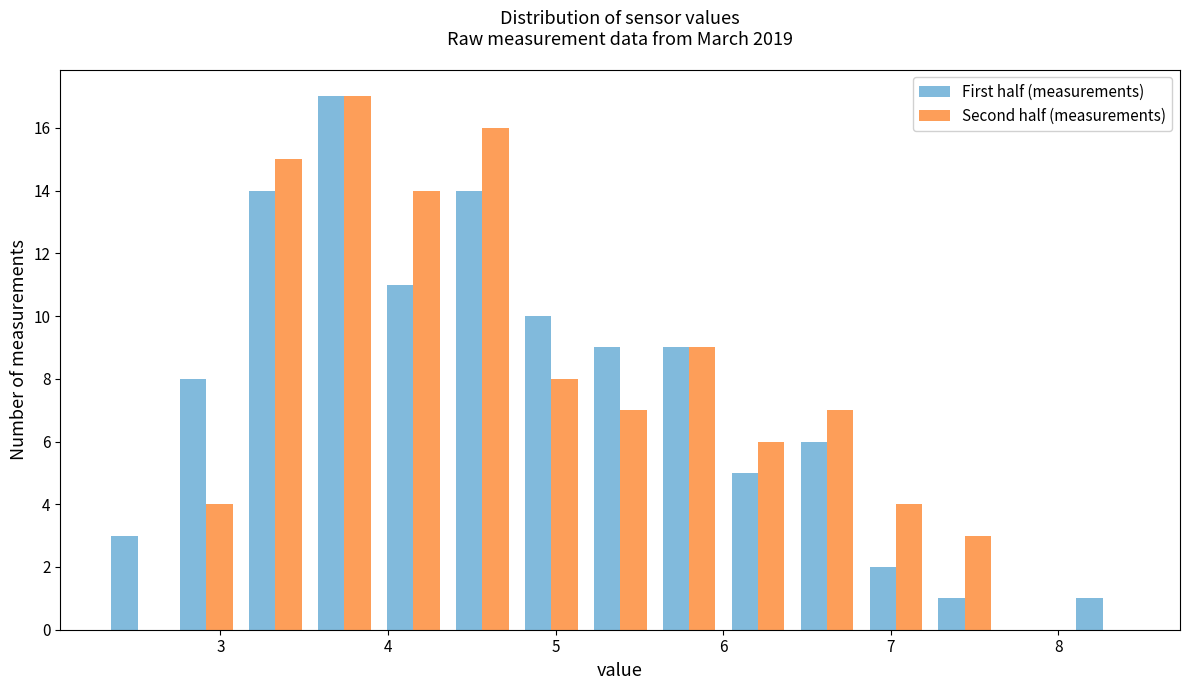

What is the height of the Second half (measurements) bar covering 6.8 to 7.2 on the x-axis? Neither the bar edges nor the heights are printed on the chart, so give them approximately, as read against the axes.

4